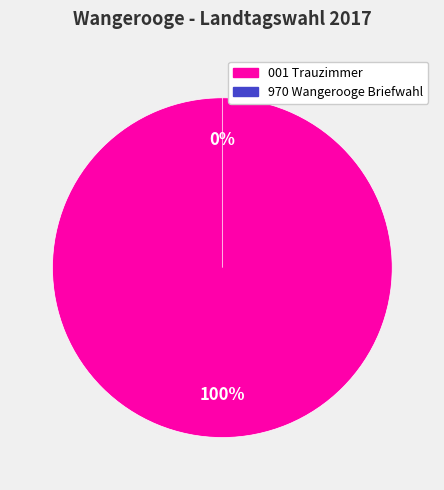

The 970 slice represents 10% of the pie. True or false?

False